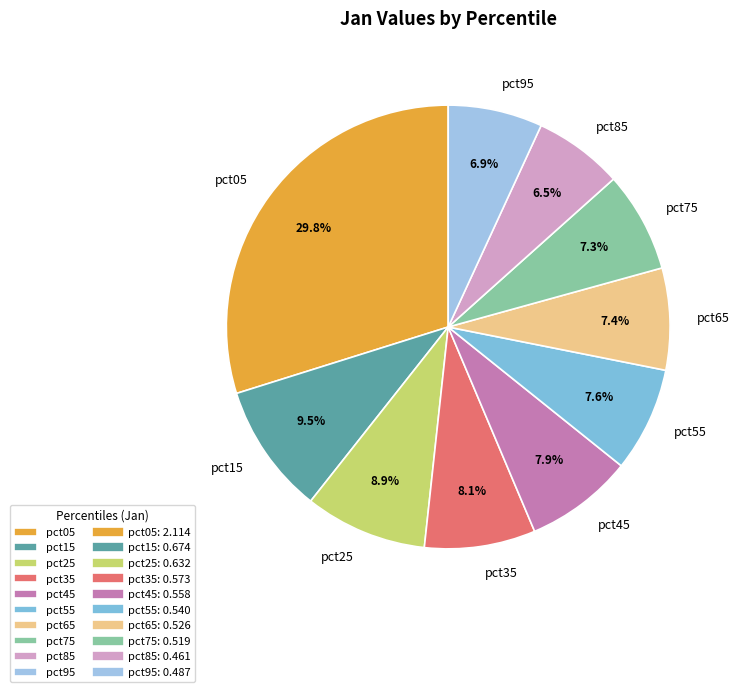

True or false: pct75 accounts for 13% of the total.

False